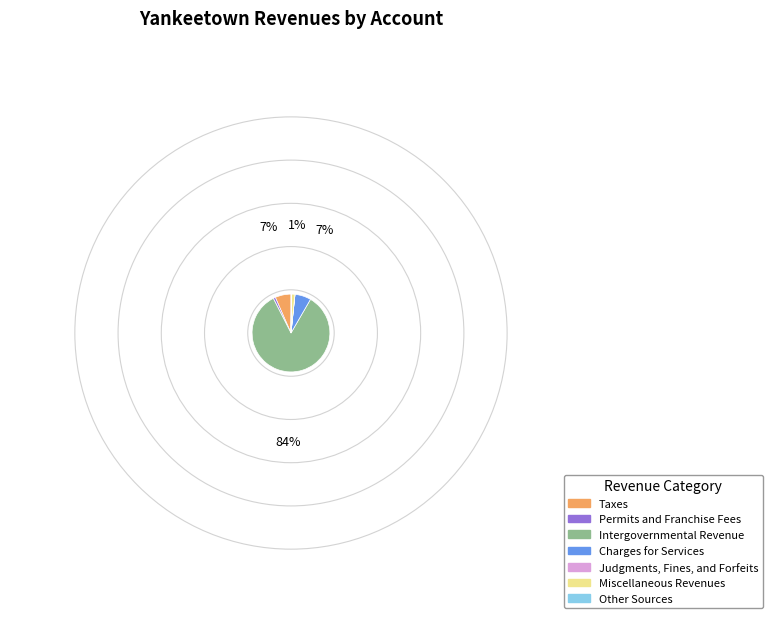

Which has a higher value, Miscellaneous Revenues or Taxes?

Taxes